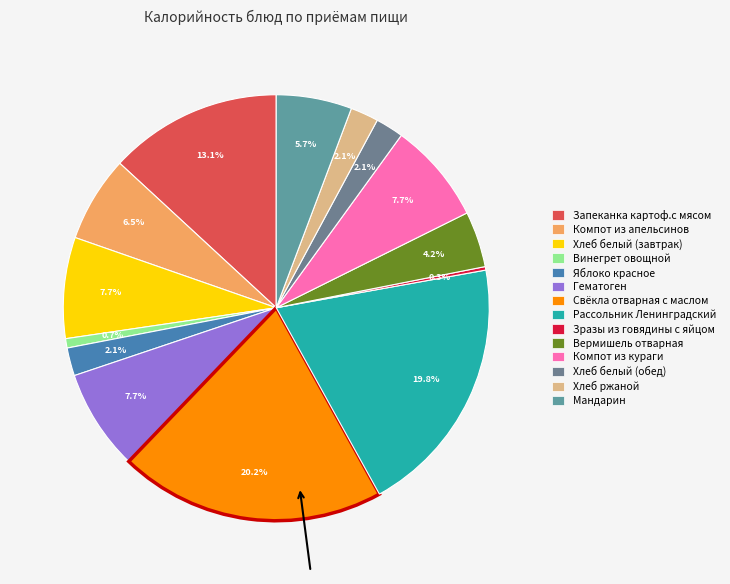

Rank the categories by value from lowest to highest.

Зразы из говядины с яйцом, Винегрет овощной, Яблоко красное, Хлеб белый (обед), Хлеб ржаной, Вермишель отварная, Мандарин, Компот из апельсинов, Хлеб белый (завтрак), Гематоген, Компот из кураги, Запеканка картоф.с мясом, Рассольник Ленинградский, Свёкла отварная с маслом